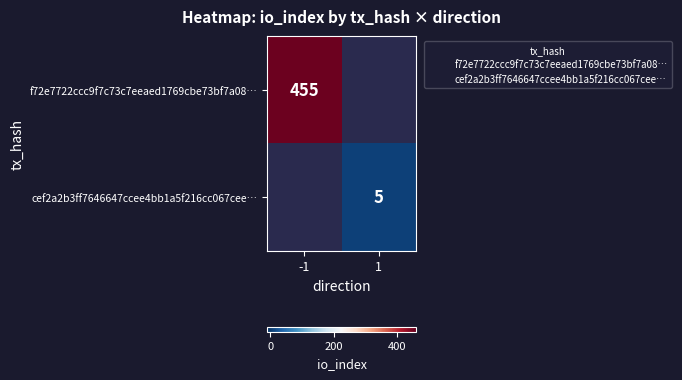

Which series has the widest spread of values?

f72e7722ccc9f7c73c7eeaed1769cbe73bf7a08…